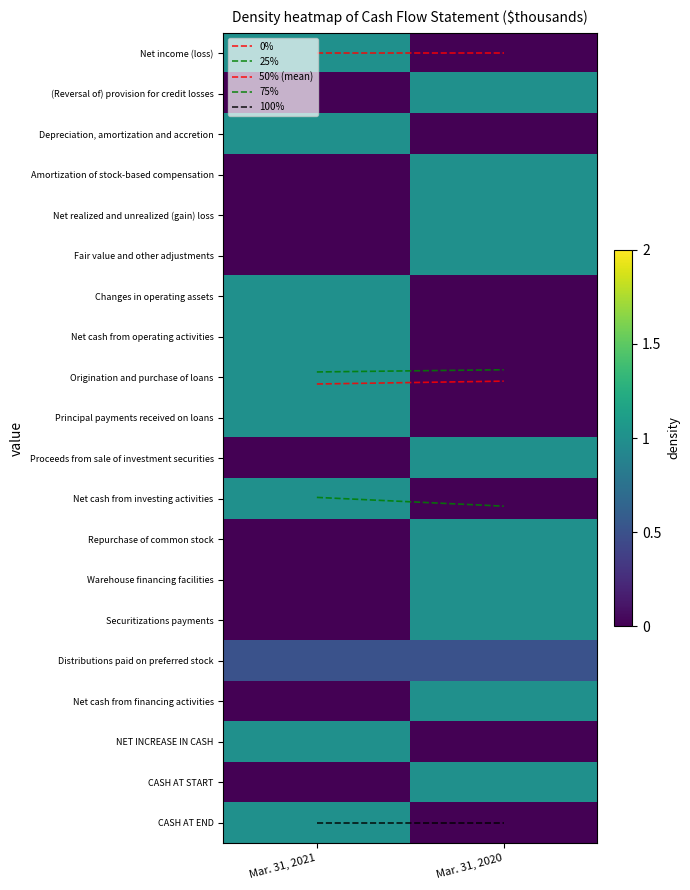

Which series has the largest total across all categories?

100%